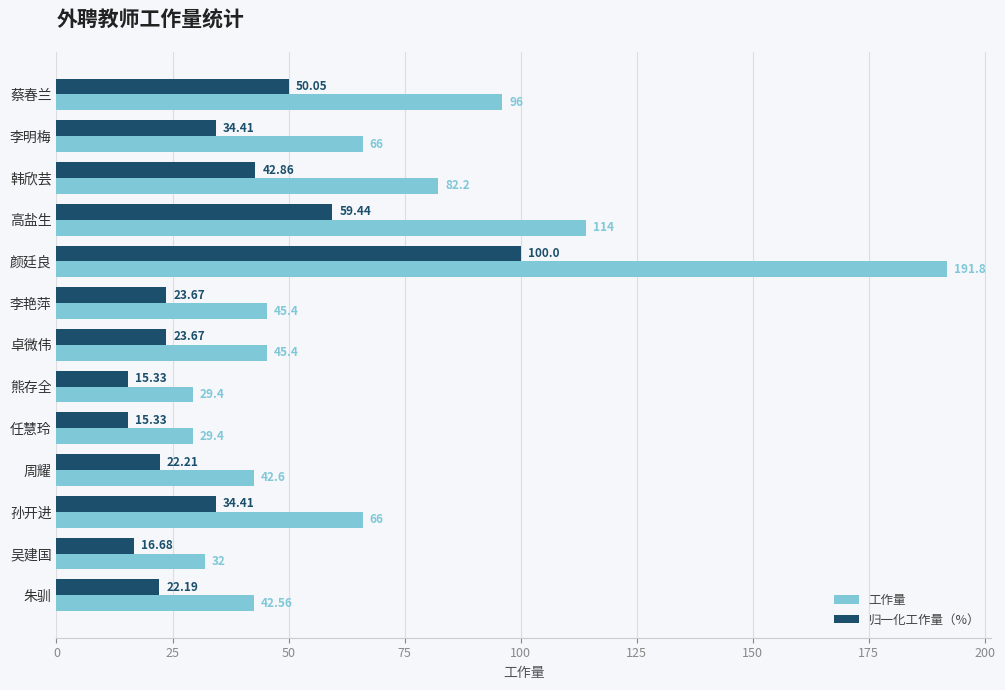

Is the value of 归一化工作量（%） at 周耀 greater than the value of 工作量 at 李艳萍?

No